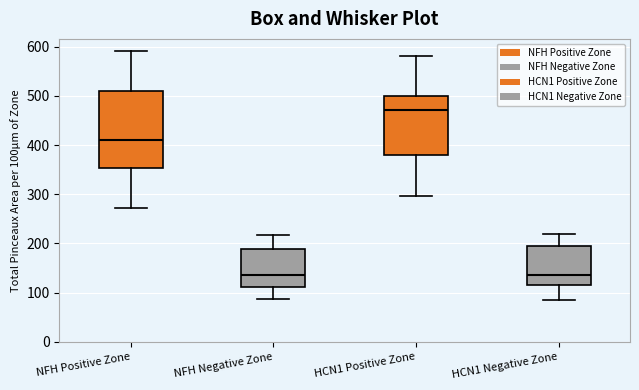

Reading left to right, read every box against the y-axis: the position of its median line, the range the box covers, and the ends of its whiskers. The values are not printed on the chart, so give them approximately, as read against the axis.

NFH Positive Zone: median 410, box 350 to 510, whiskers 270 to 590
NFH Negative Zone: median 140, box 110 to 190, whiskers 90 to 220
HCN1 Positive Zone: median 470, box 380 to 500, whiskers 300 to 580
HCN1 Negative Zone: median 140, box 110 to 190, whiskers 80 to 220